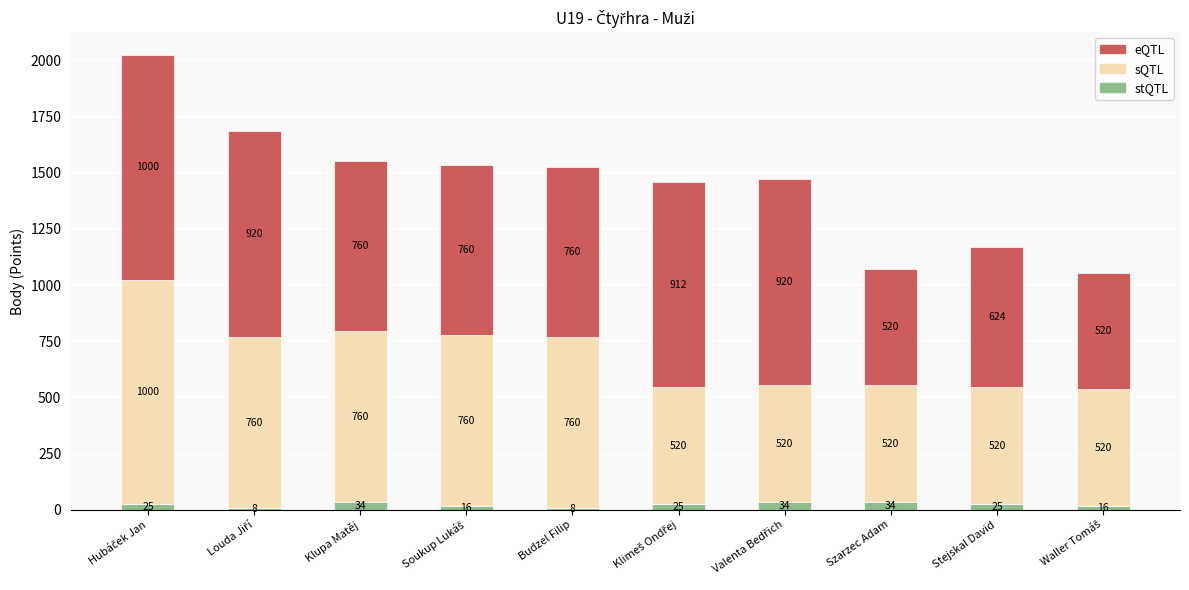

Are the bars horizontal?

No